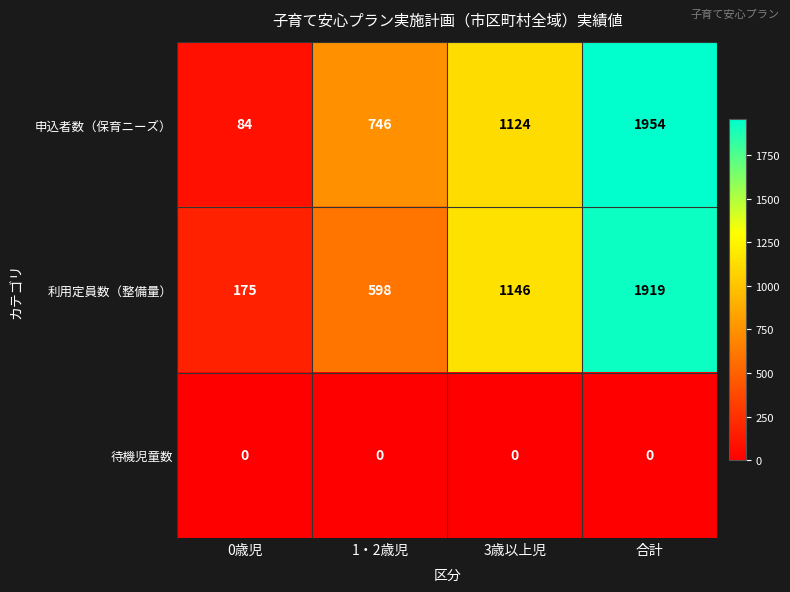

Which series has the largest total across all categories?

申込者数（保育ニーズ）